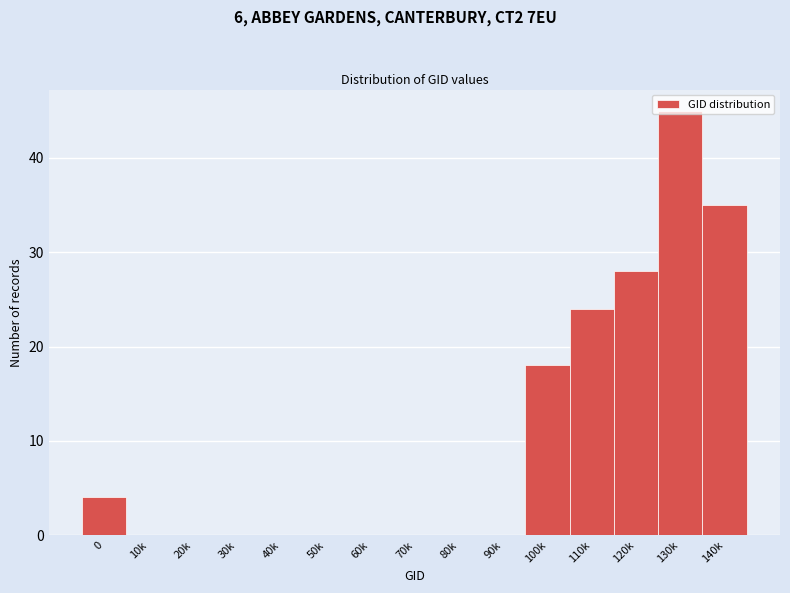

What is the sum of all values?

154